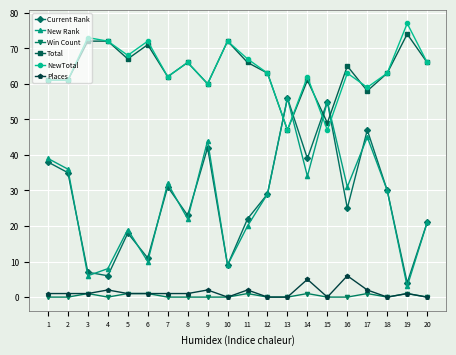

What value does the New Rank series have at 15, to the nearest 5?

55